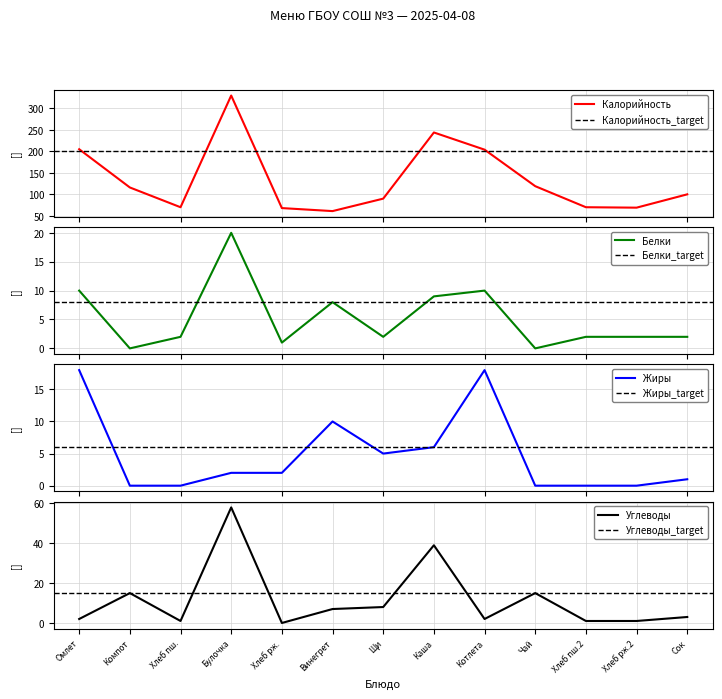

Which series has the largest total across all categories?

Калорийность